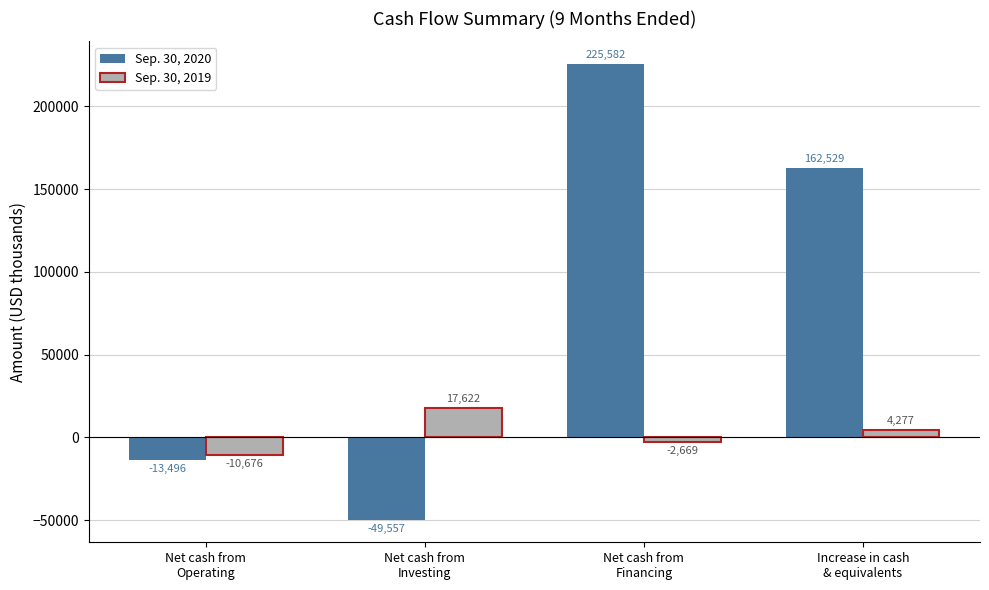

Reading left to right, extract all data points from this chart.

Sep. 30, 2020: -13496	-49557	225582	162529
Sep. 30, 2019: -10676	17622	-2669	4277